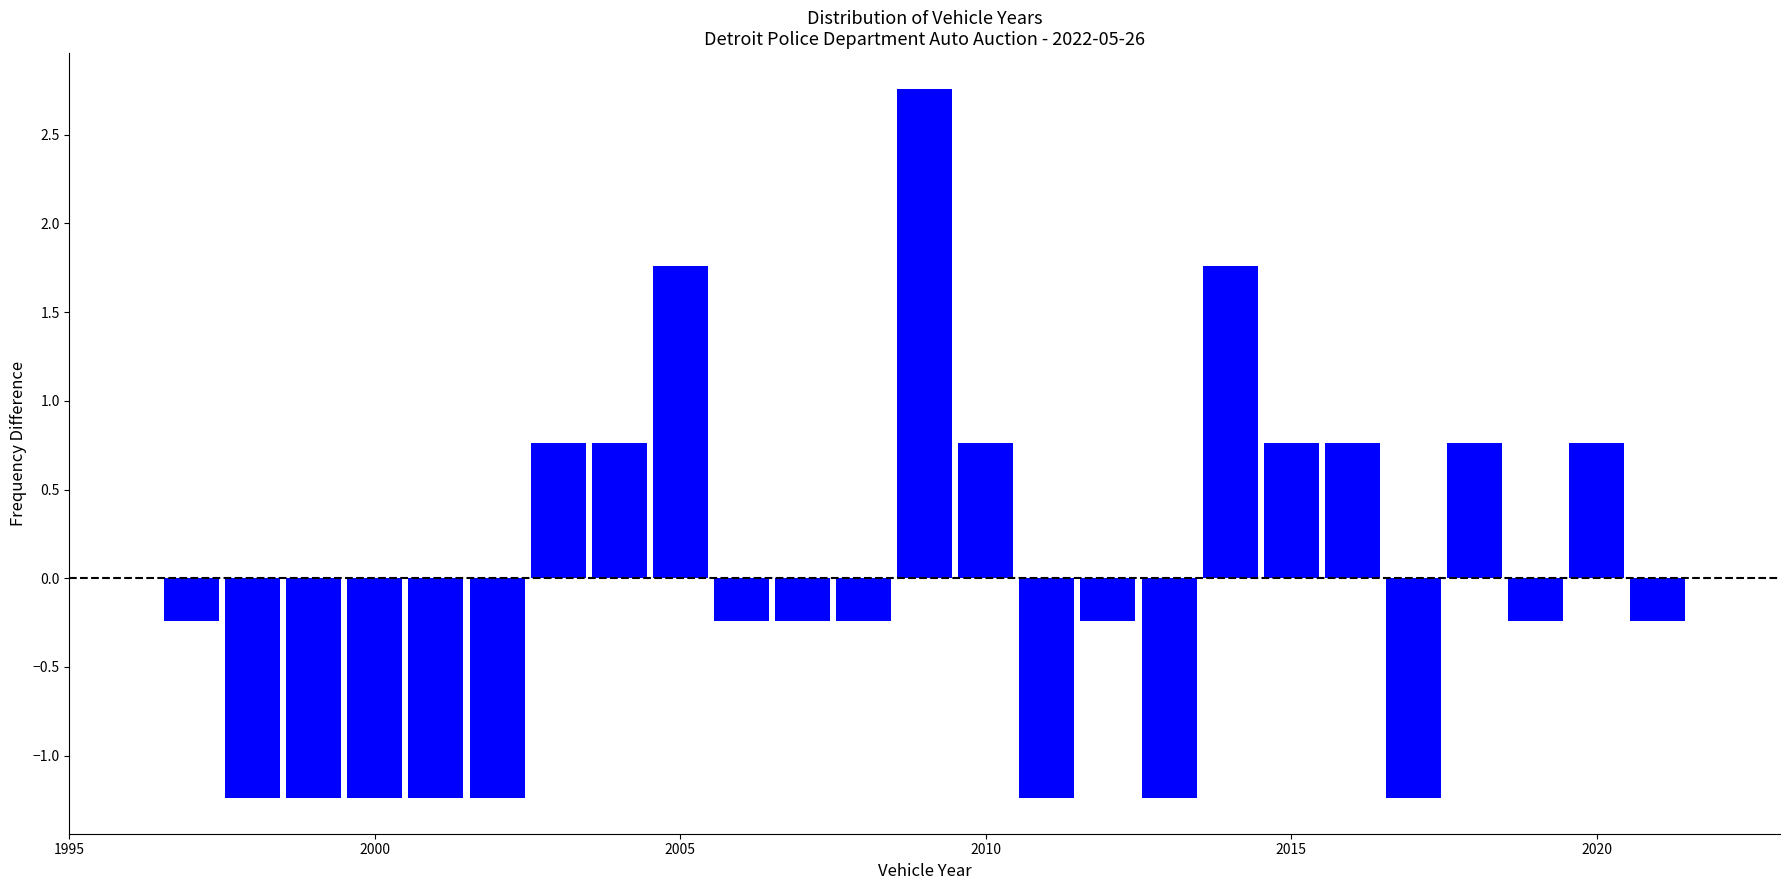

Around what value on the x-axis is the tallest bar? Give the approximate position of its centre, as read against the axis.

2009.0